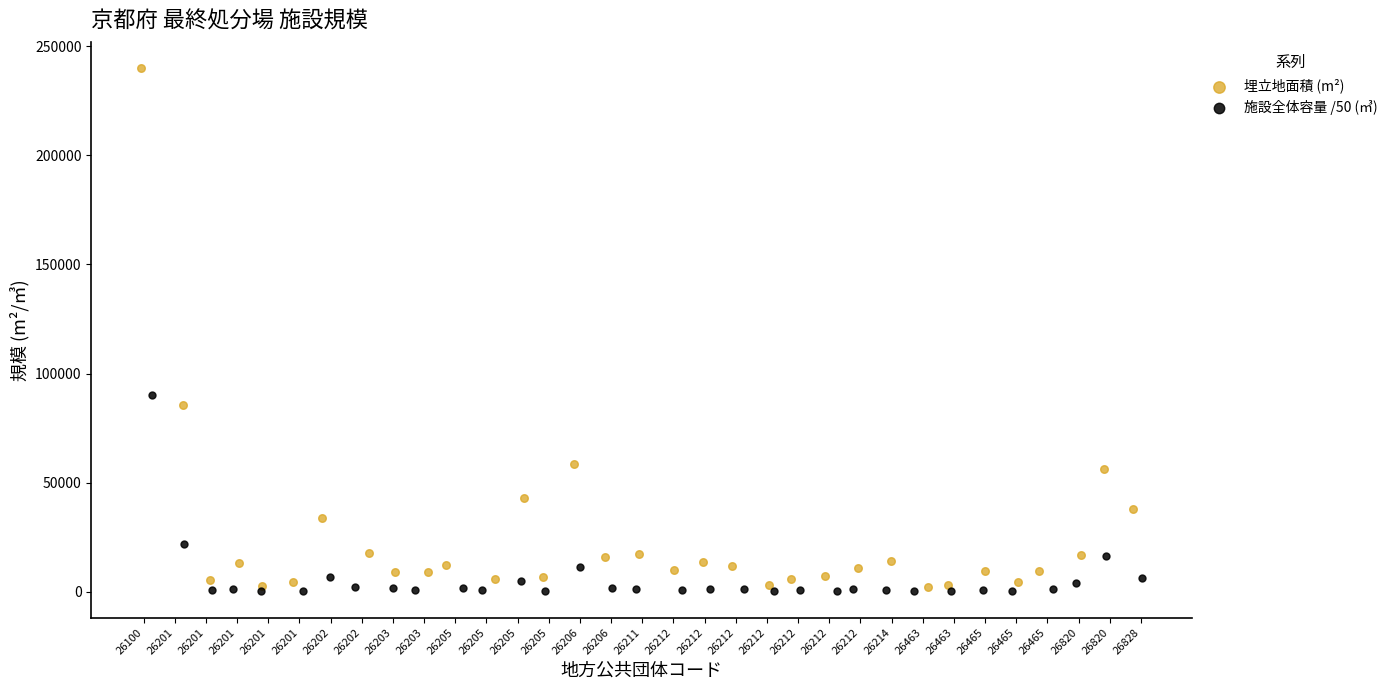

Which series contains the highest Y value?

埋立地面積 (m²)